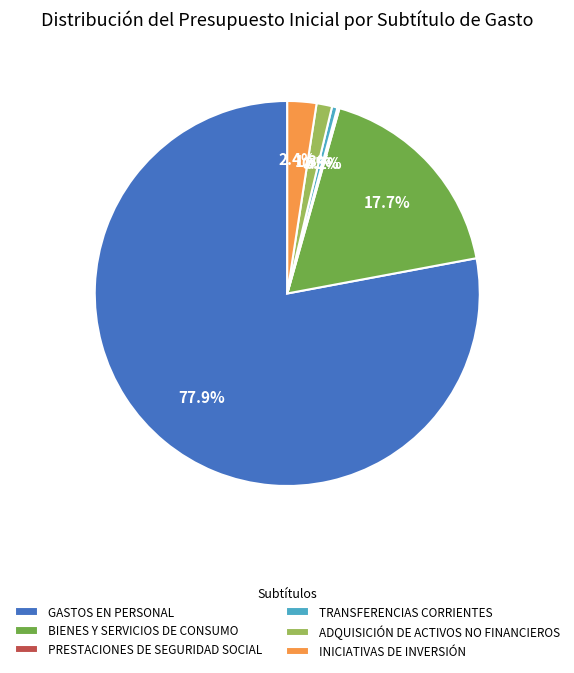

To the nearest percent, what is the difference between the BIENES Y SERVICIOS DE CONSUMO and INICIATIVAS DE INVERSIÓN slice percentages?

15%